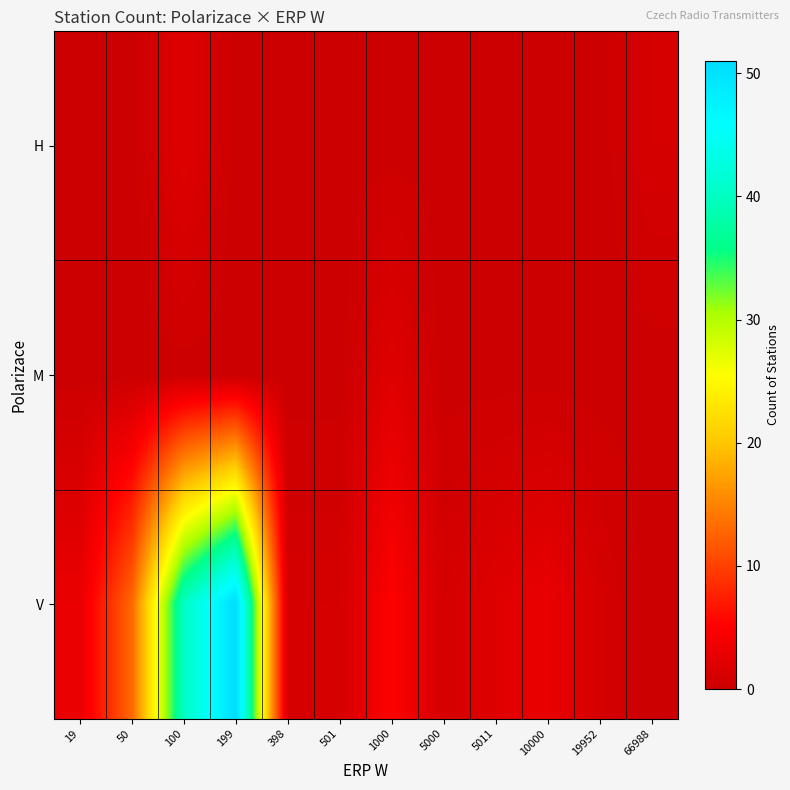

At how many categories does at least one series exceed 28?

2